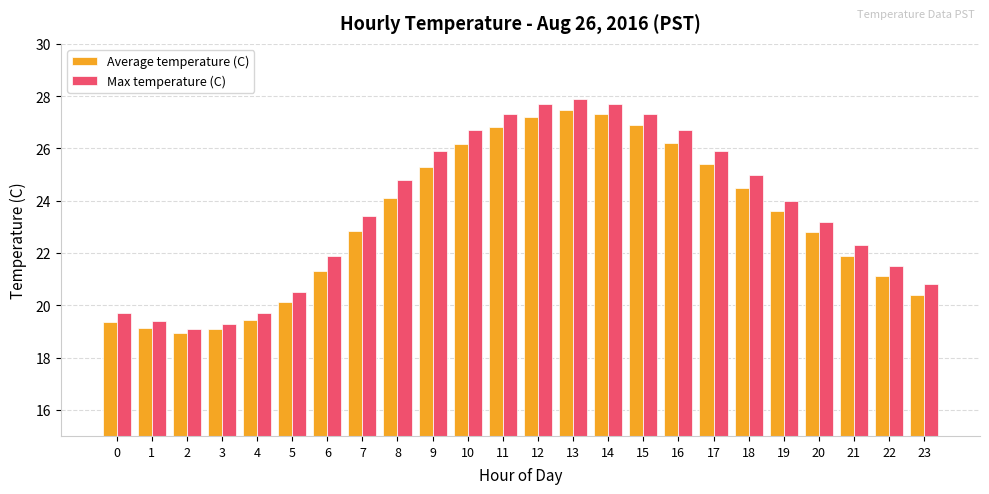

The Max temperature (C) series shows 29.1 at 4. True or false?

False